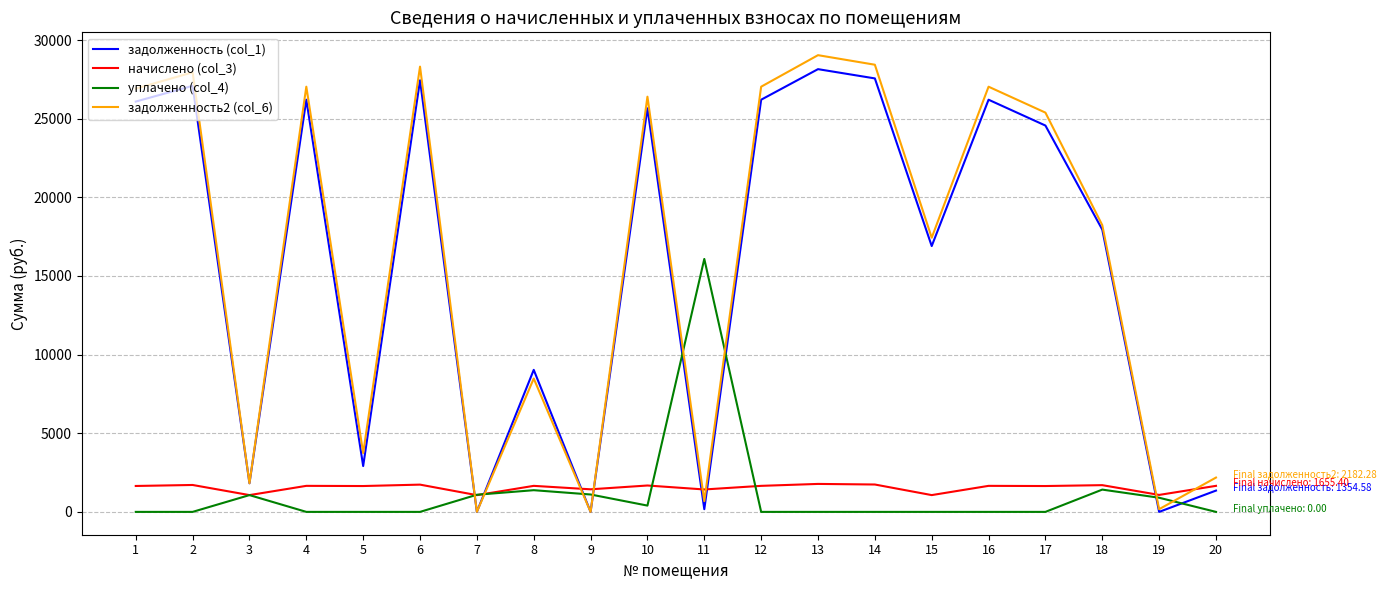

At which category is the sum across all series the highest?

13